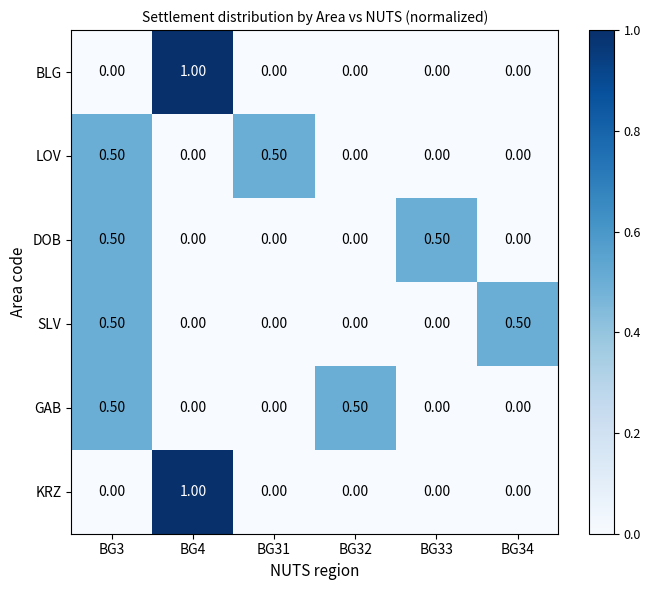

What is the sum of all SLV values?

1.0